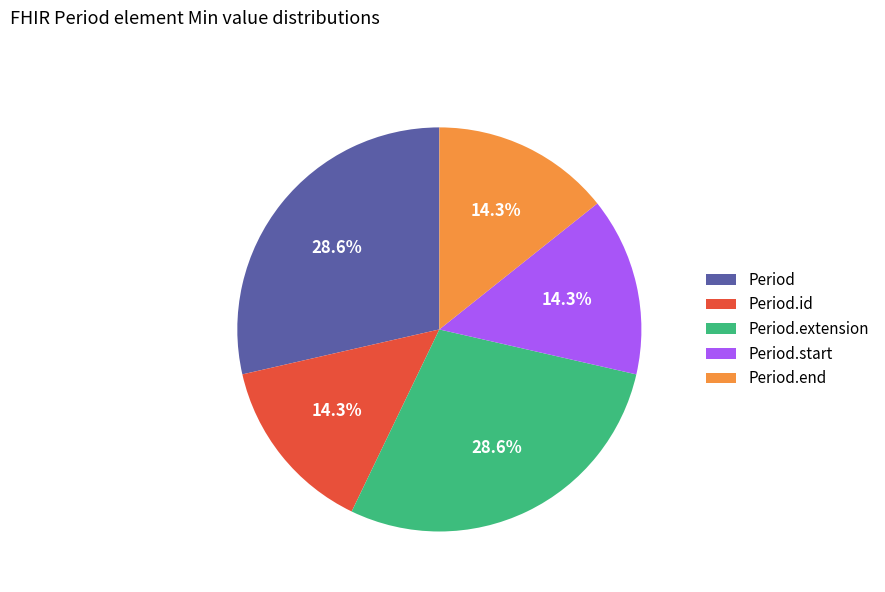

What is the total percentage of Period.start and Period.extension?

42.9%